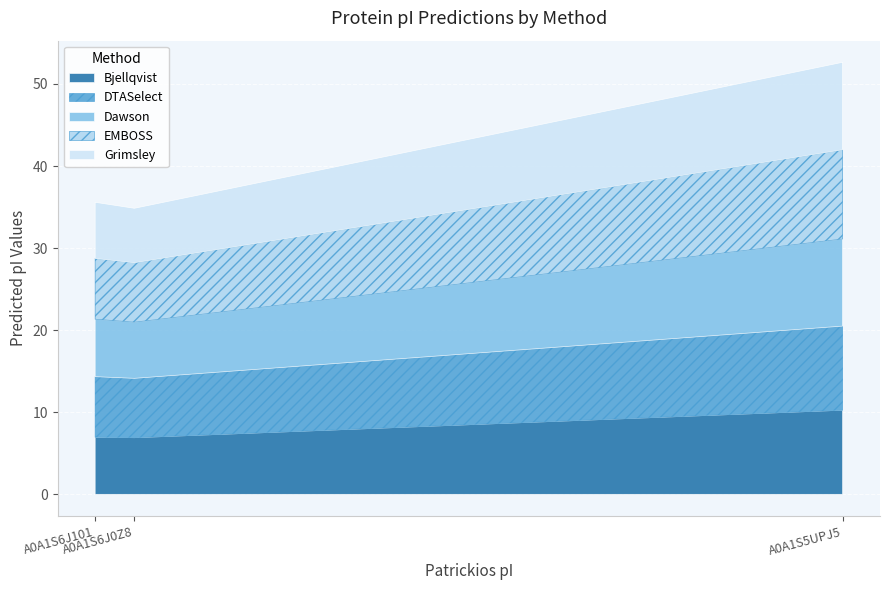

What are all the series names shown in the legend?

Bjellqvist, DTASelect, Dawson, EMBOSS, Grimsley